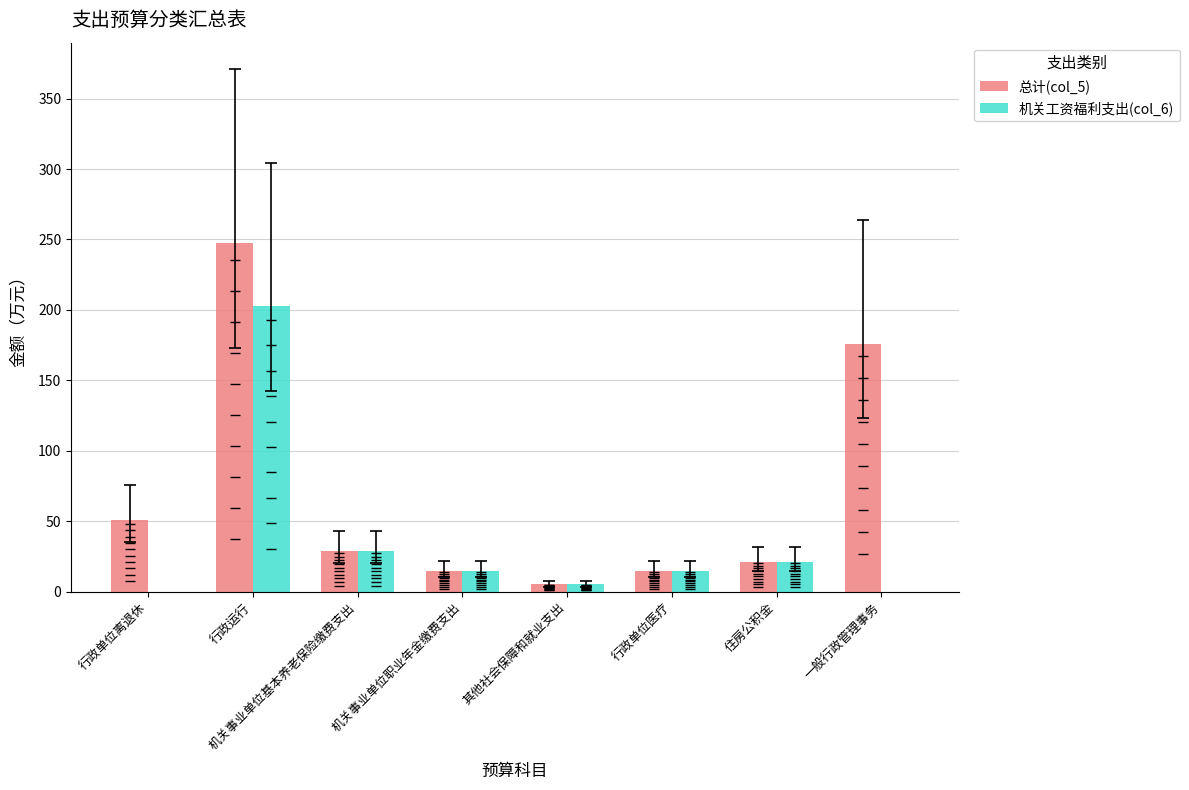

At how many categories does at least one series exceed 42?

3